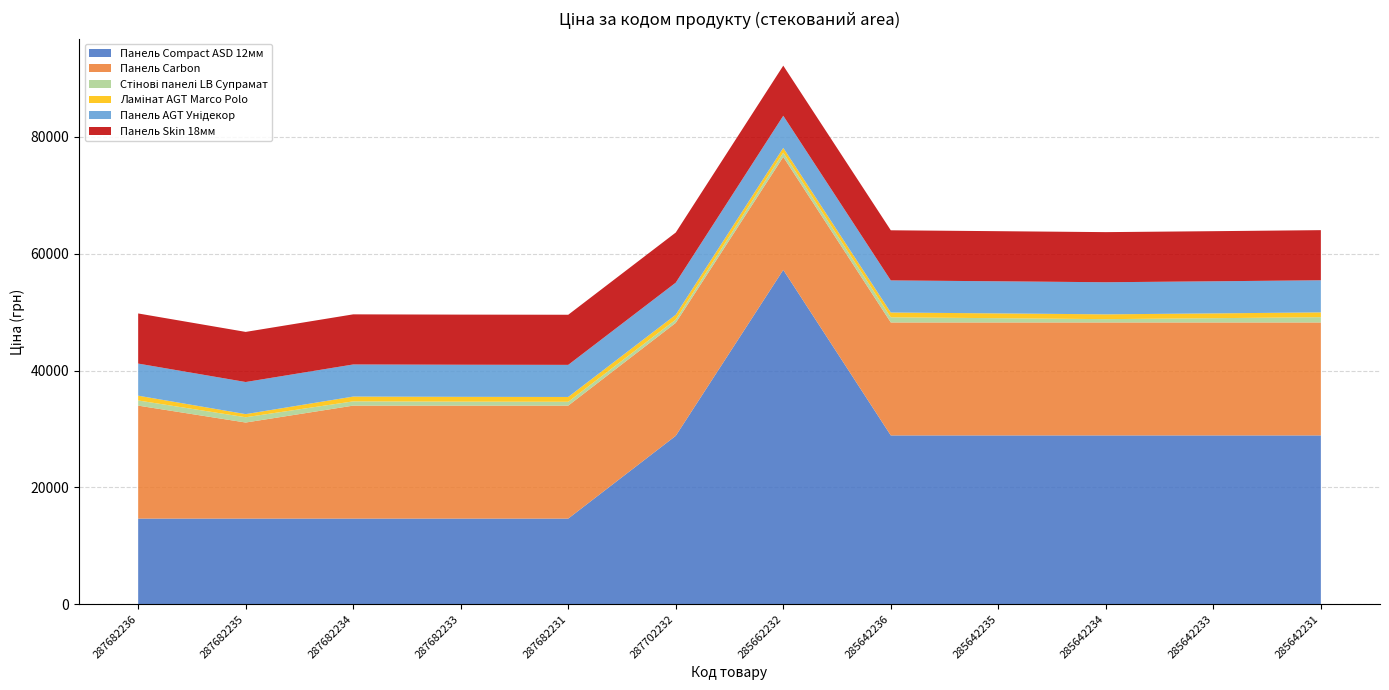

Reading left to right, transcribe all the data shown in this chart.

Панель Compact ASD 12мм: 287682236=14649.6	287682235=14649.6	287682234=14649.6	287682233=14649.6	287682231=14649.6	287702232=28821.8	285662232=57235.5	285642236=28890.3	285642235=28890.3	285642234=28890.3	285642233=28890.3	285642231=28890.3
Панель Carbon: 287682236=19343.1	287682235=16448.2	287682234=19343.1	287682233=19343.1	287682231=19343.1	287702232=19343.1	285662232=19343.1	285642236=19343.1	285642235=19343.1	285642234=19343.1	285642233=19343.1	285642231=19343.1
Стінові панелі LB Супрамат: 287682236=882.1	287682235=905.5	287682234=728.8	287682233=683.2	287682231=659.8	287702232=566.2	285662232=728.8	285642236=883.0	285642235=728.8	285642234=566.2	285642233=728.8	285642231=905.5
Ламінат AGT Marco Polo: 287682236=822.0	287682235=534.3	287682234=822.0	287682233=822.0	287682231=822.0	287702232=822.0	285662232=822.0	285642236=822.0	285642235=822.0	285642234=822.0	285642233=822.0	285642231=822.0
Панель AGT Унідекор: 287682236=5497.3	287682235=5497.3	287682234=5497.3	287682233=5497.3	287682231=5497.3	287702232=5497.3	285662232=5497.3	285642236=5497.3	285642235=5497.3	285642234=5497.3	285642233=5497.3	285642231=5497.3
Панель Skin 18мм: 287682236=8581.1	287682235=8581.1	287682234=8581.1	287682233=8581.1	287682231=8581.1	287702232=8581.1	285662232=8581.1	285642236=8581.1	285642235=8581.1	285642234=8581.1	285642233=8581.1	285642231=8581.1